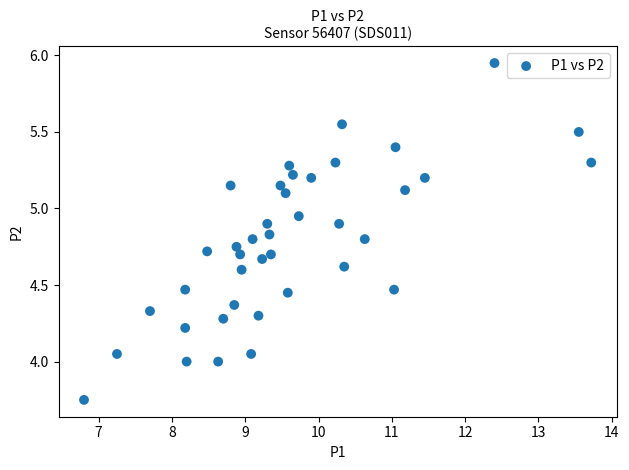

What is the range of Y values (max minus min)?

2.2